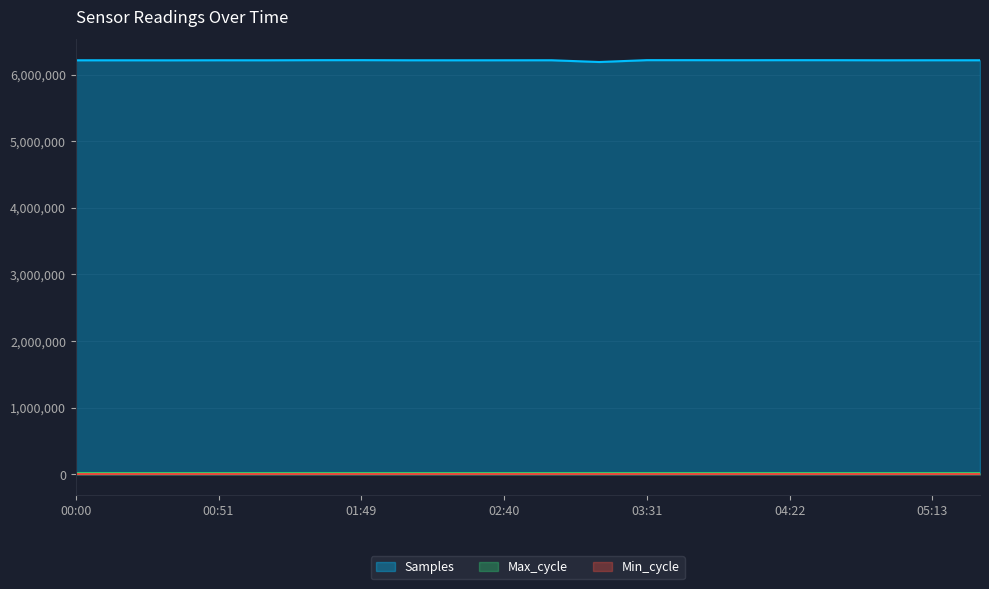

Is the value of Max_cycle at 00:34 greater than the value of Samples at 04:39?

No